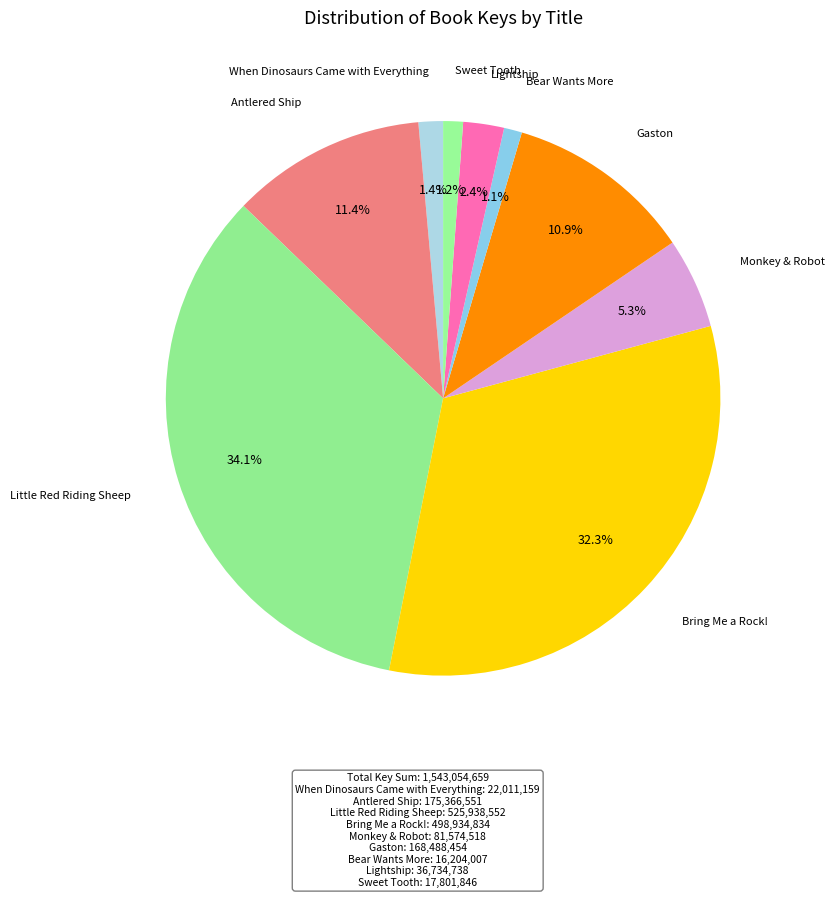

How many segments does this pie chart have?

9